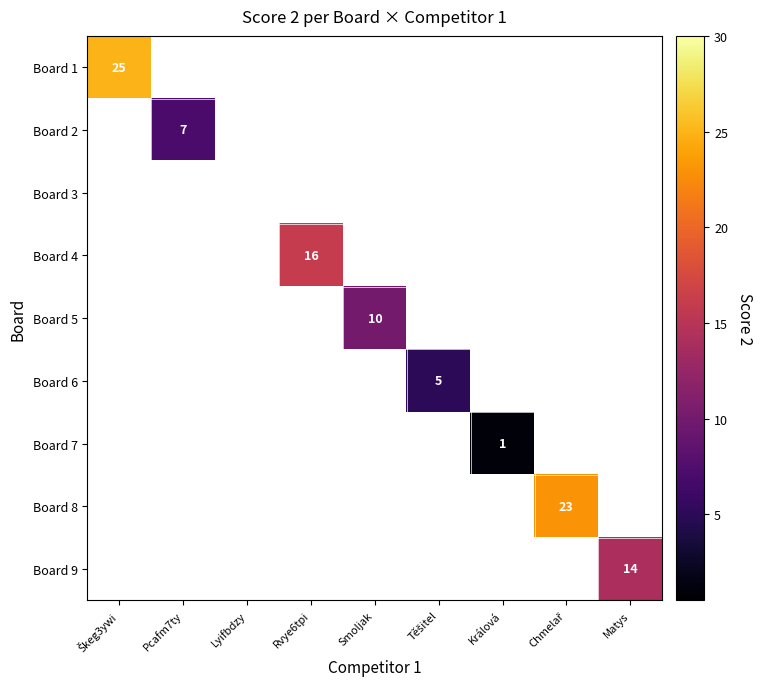

The value of Board 2 at Pcafm7ty is 9. True or false?

False